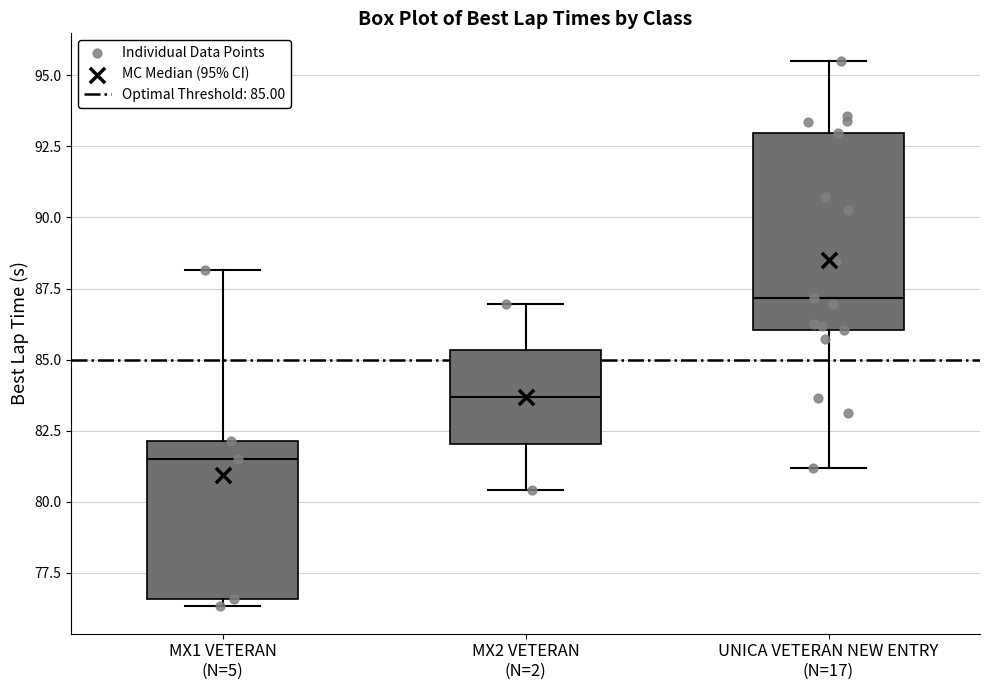

Reading left to right, transcribe this box plot: for each box, give where its median line is, the range the box spans, and where its two whiskers end, as read against the y-axis. The values are not printed on the chart, so give them approximately, as read against the axis.

MX1 VETERAN (N=5): median 81.5, box 76.5 to 82.0, whiskers 76.5 (just below the box's lower edge) to 88.0
MX2 VETERAN (N=2): median 83.5, box 82.0 to 85.5, whiskers 80.5 to 87.0
UNICA VETERAN NEW ENTRY (N=17): median 87.0, box 86.0 to 93.0, whiskers 81.0 to 95.5